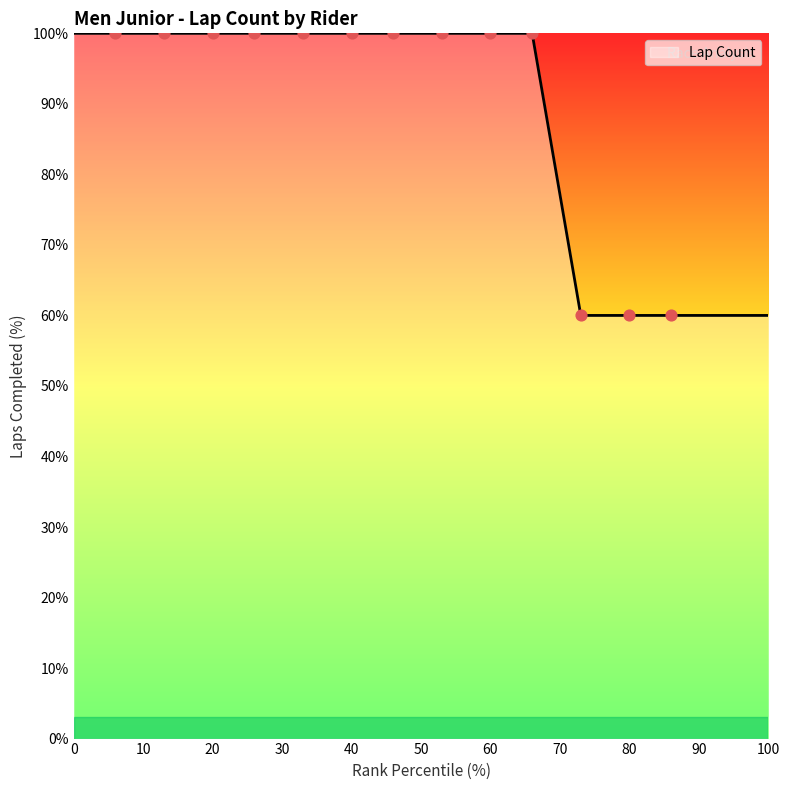

What is the difference between the maximum and minimum values?

40